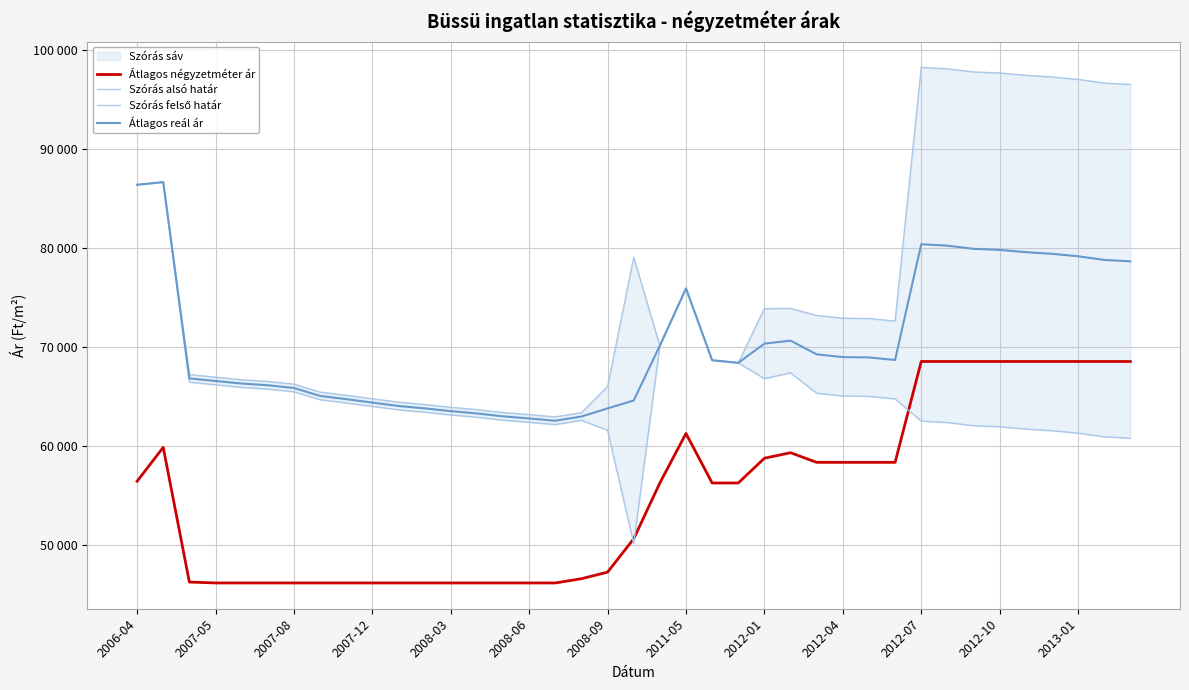

The value of Átlagos reál ár at 2012-07 is 39430. True or false?

False